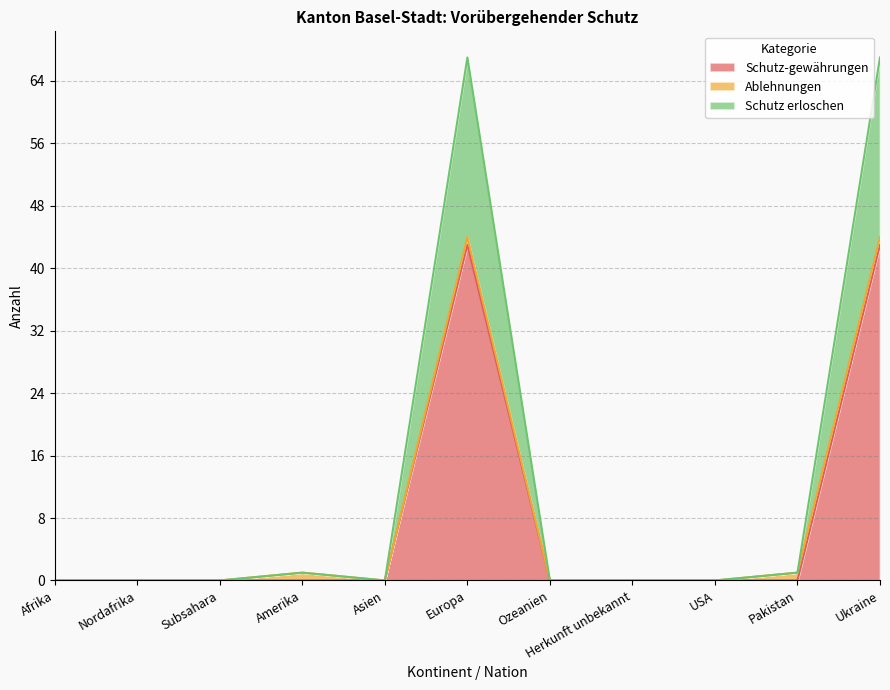

True or false: Schutz-gewährungen and Schutz erloschen intersect in this chart.

False